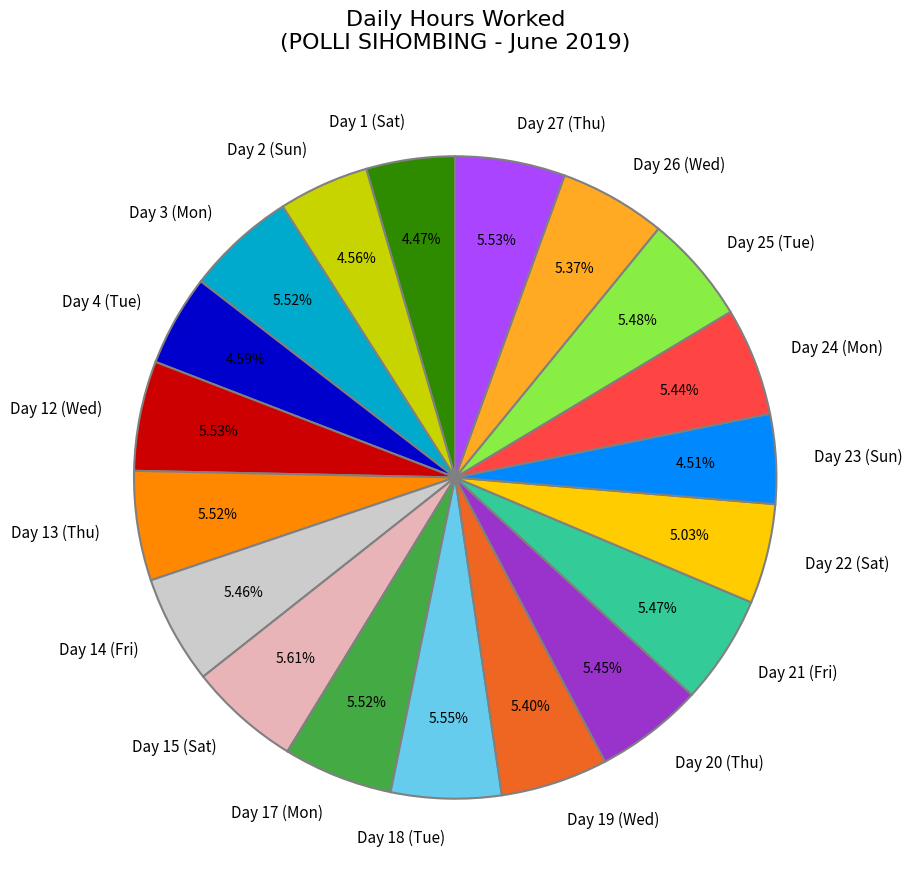

What is the ratio of the value at Day 3 (Mon) to the value at Day 17 (Mon)?

1.0